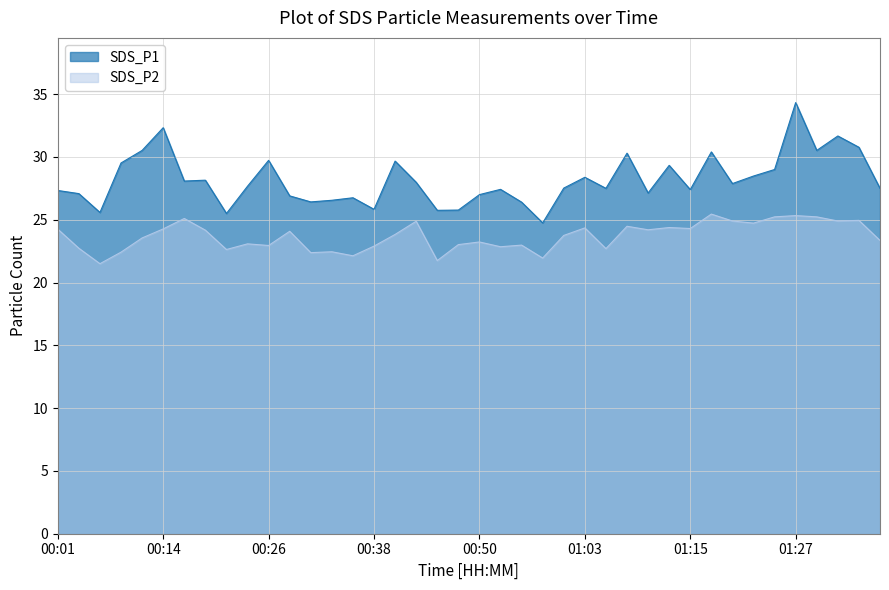

Which series changed the most between 00:06 and 00:31?

SDS_P2